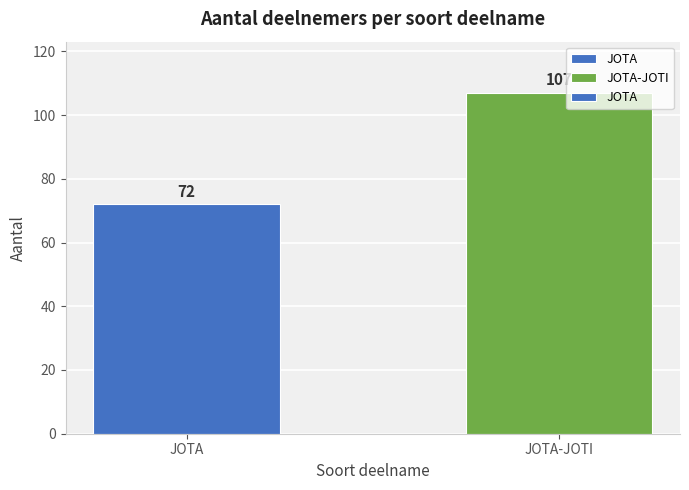

How many values are below 107?

1